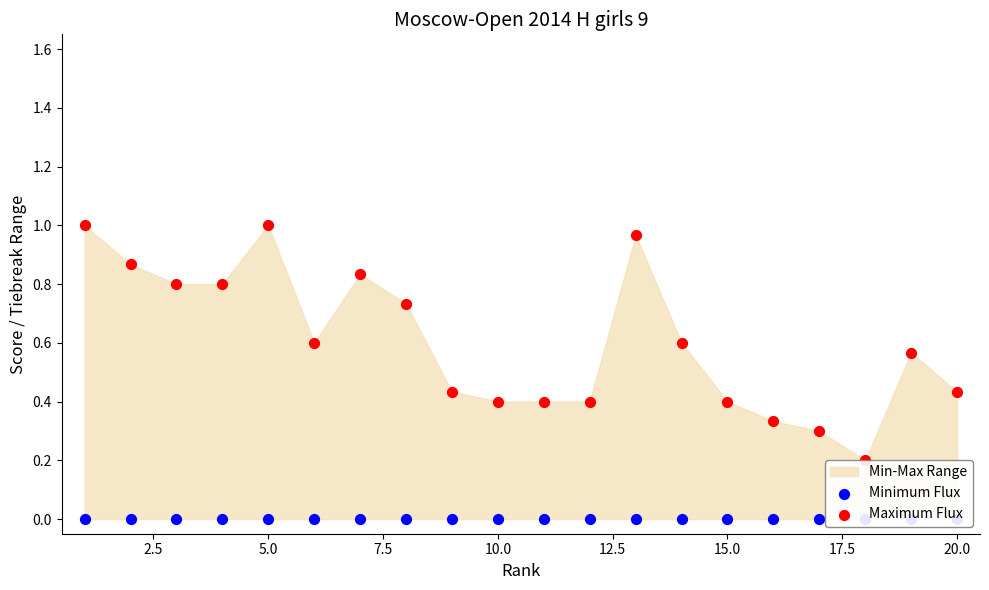

Which series contains the lowest Y value?

Minimum Flux